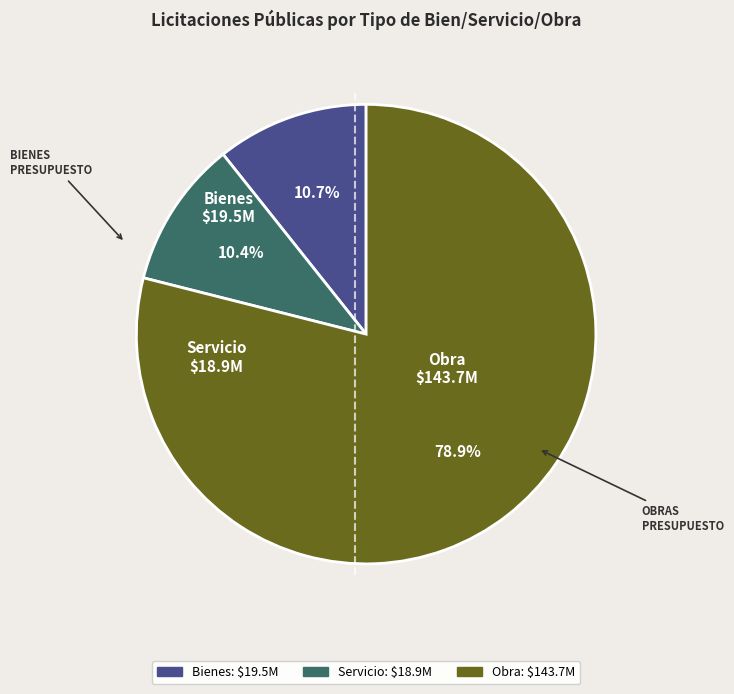

Is the sum of Bienes and Obra greater than half?

Yes